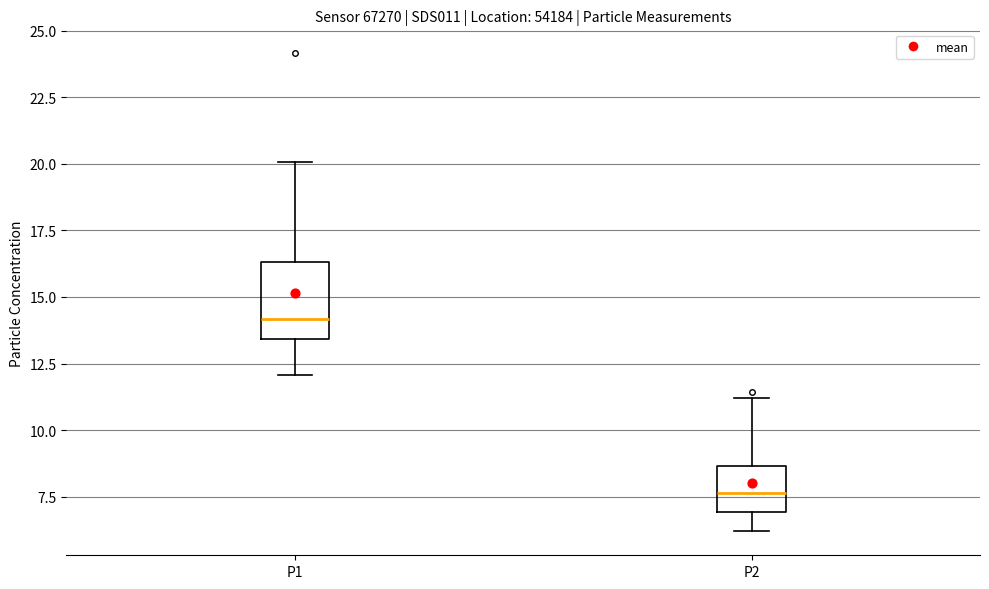

Where is the upper edge of the box for P1 on the y-axis? The values are not printed on the chart, so give them approximately, as read against the axis.

16.5